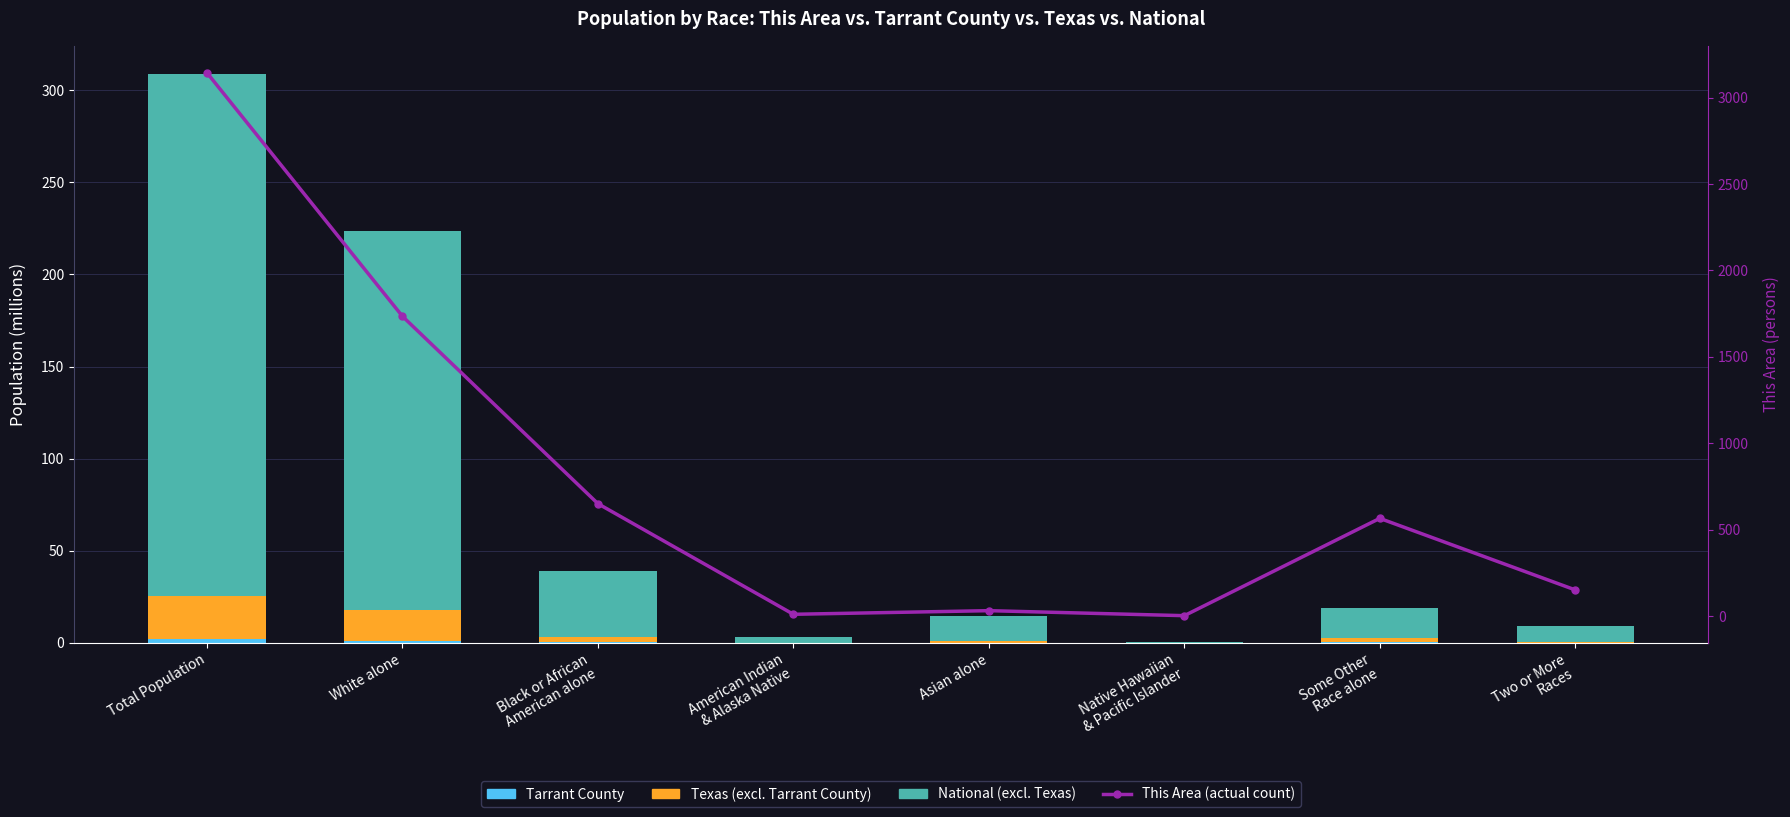

Is it true that Tarrant County equals 0.0 at Native Hawaiian
& Pacific Islander?

False